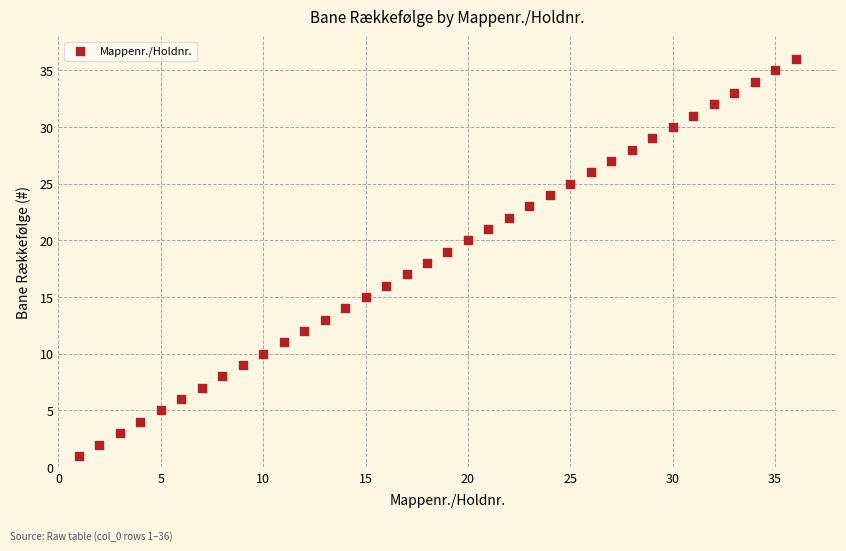

What is the range of Y values (max minus min)?

35